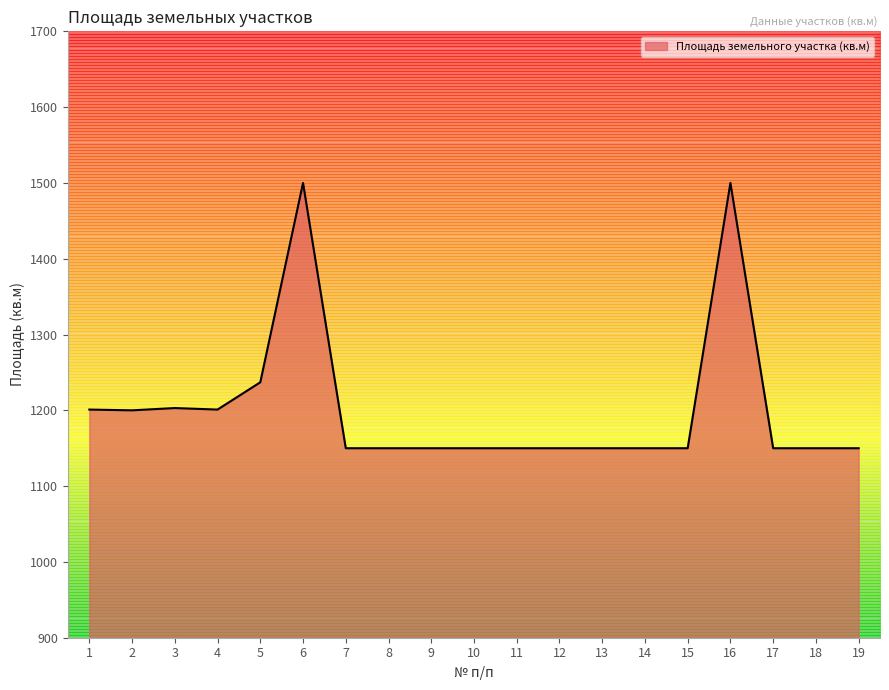

What is the difference between the values at 2 and 13?

50